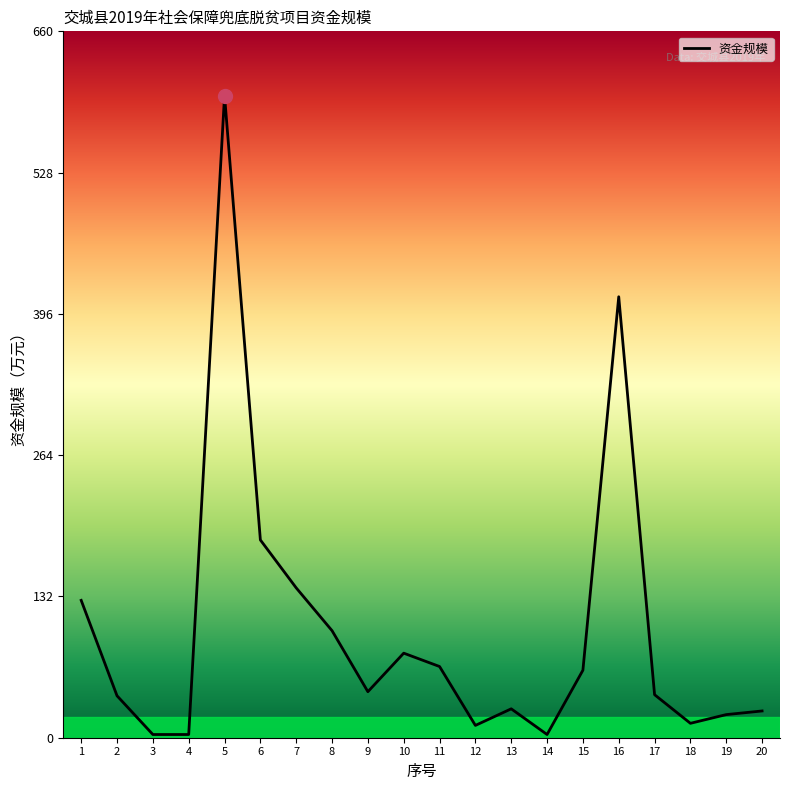

How many lines are shown in the chart?

1